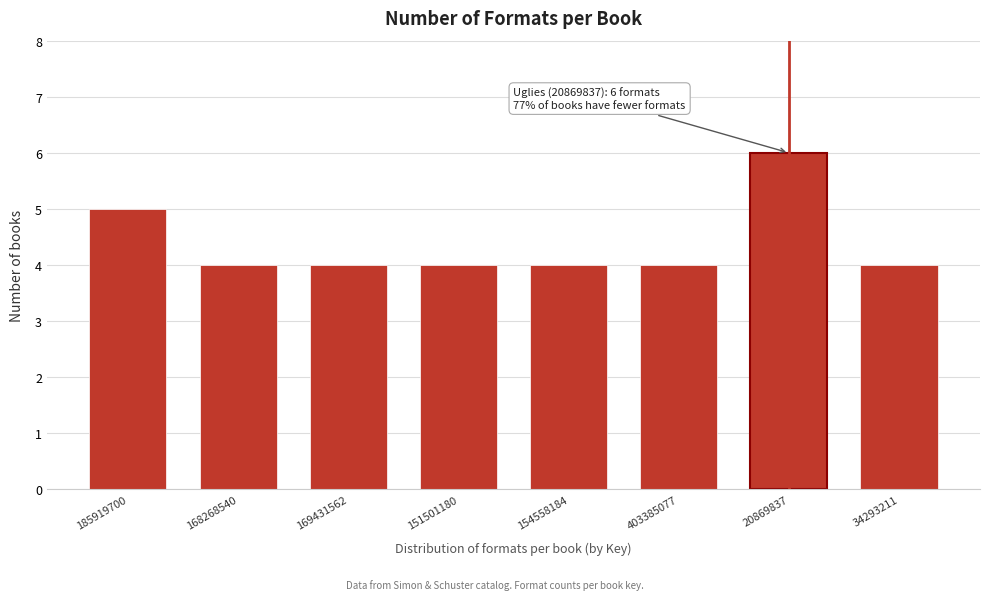

Reading right to left, extract all data points from this chart.

4	6	4	4	4	4	4	5